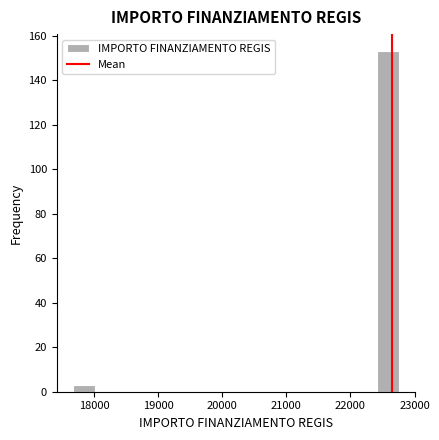

Around what value on the x-axis is the tallest bar? Give the approximate position of its centre, as read against the axis.

22600